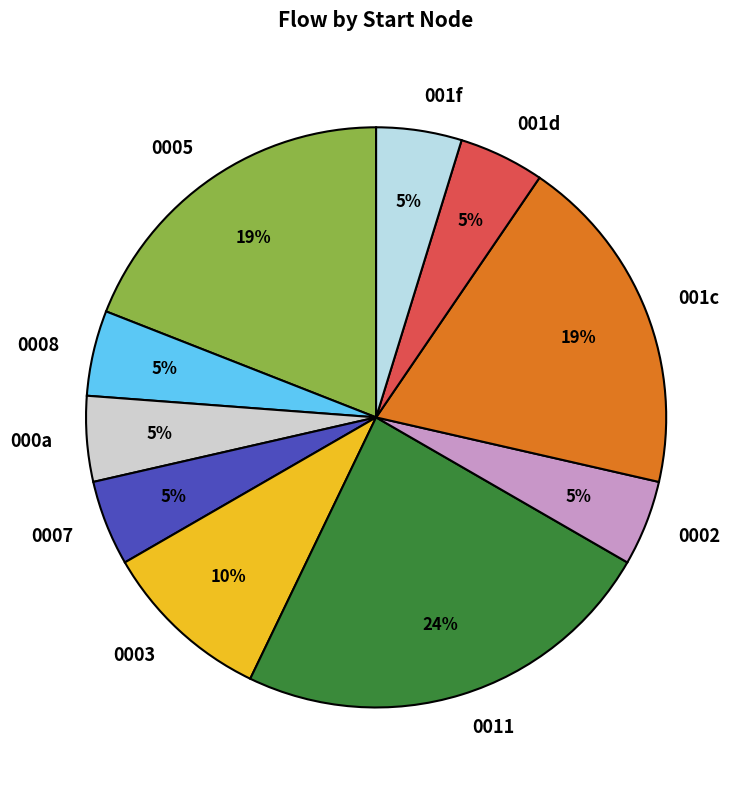

Which slice is the largest?

0011